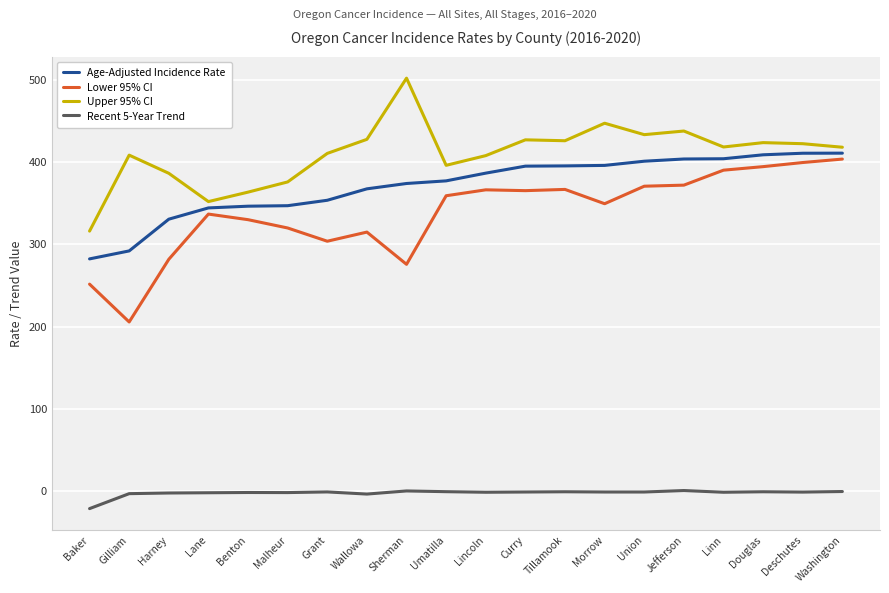

The value of Age-Adjusted Incidence Rate at Morrow is 522.4. True or false?

False